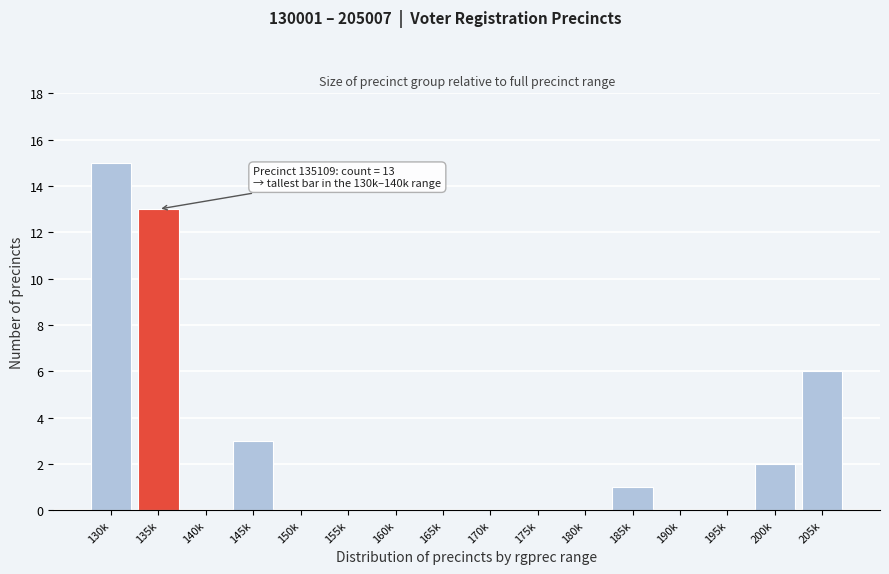

Reading left to right, what are all the values shown in this chart?

130k=15	135k=13	140k=0	145k=3	150k=0	155k=0	160k=0	165k=0	170k=0	175k=0	180k=0	185k=1	190k=0	195k=0	200k=2	205k=6